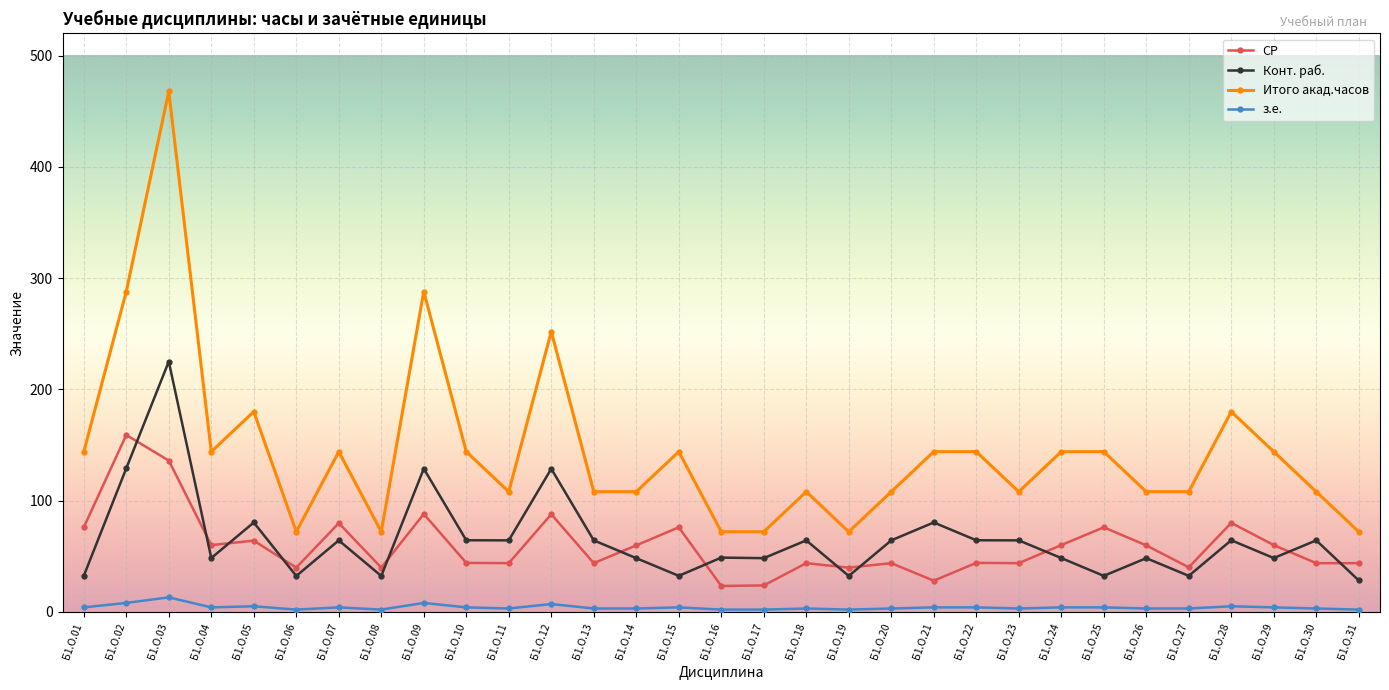

What is the approximate value of Итого акад.часов at Б1.О.15?

144.0